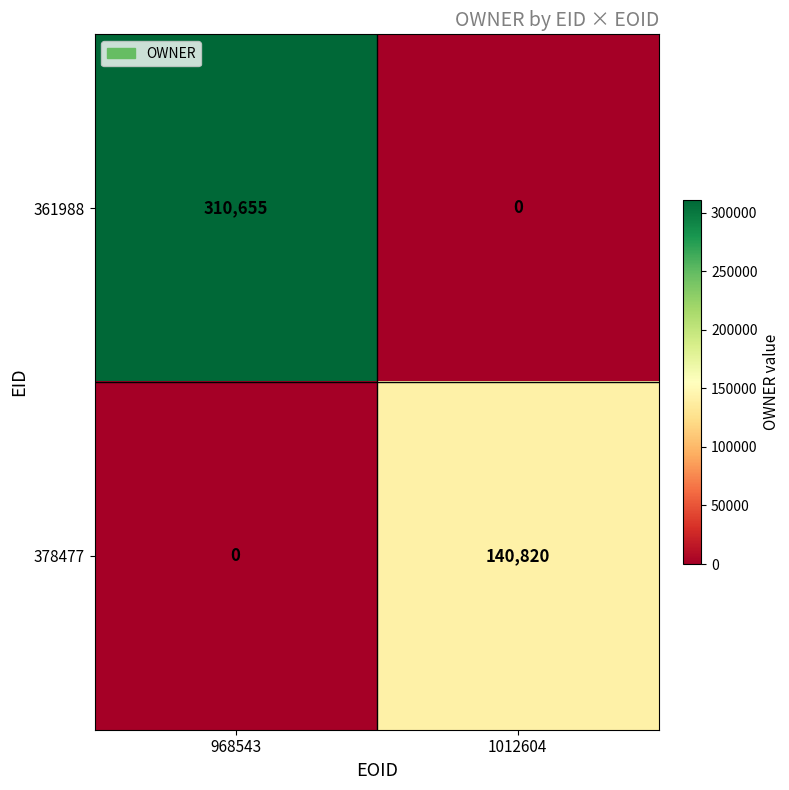

Reading left to right, list all the values displayed in this chart.

361988: 310655	0
378477: 0	140820